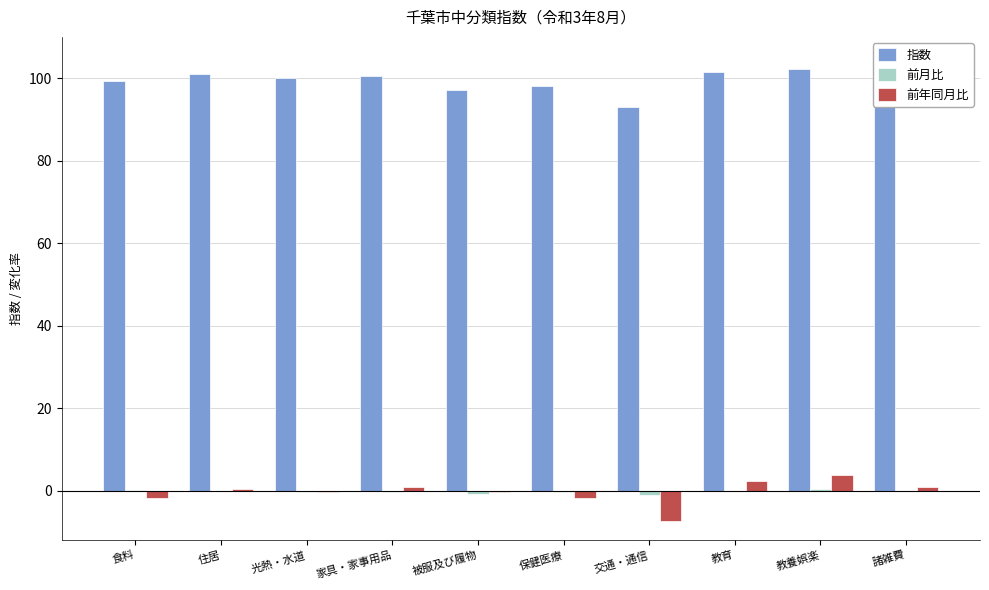

Does the chart contain stacked bars?

No